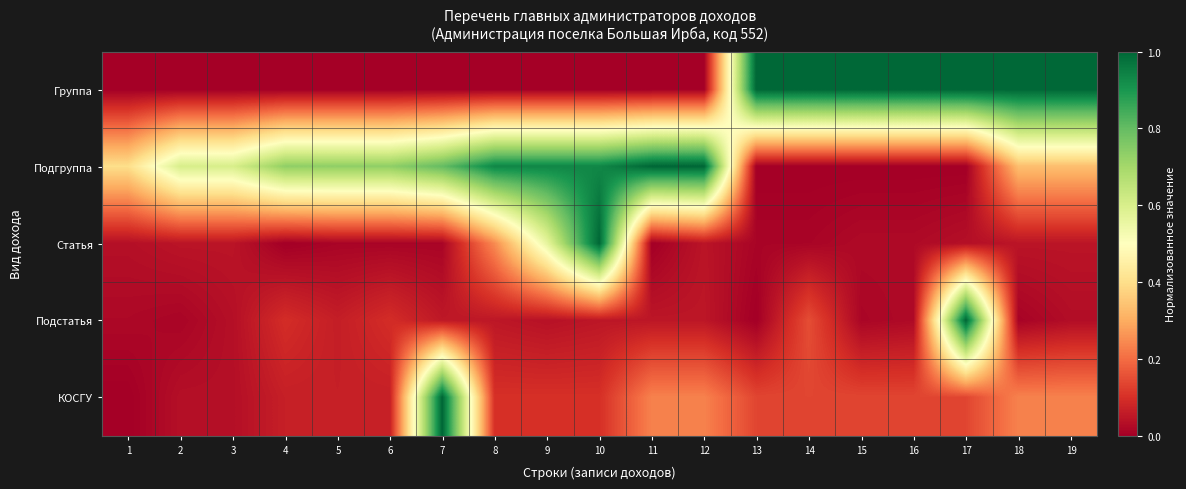

Count the number of data series in this chart.

5